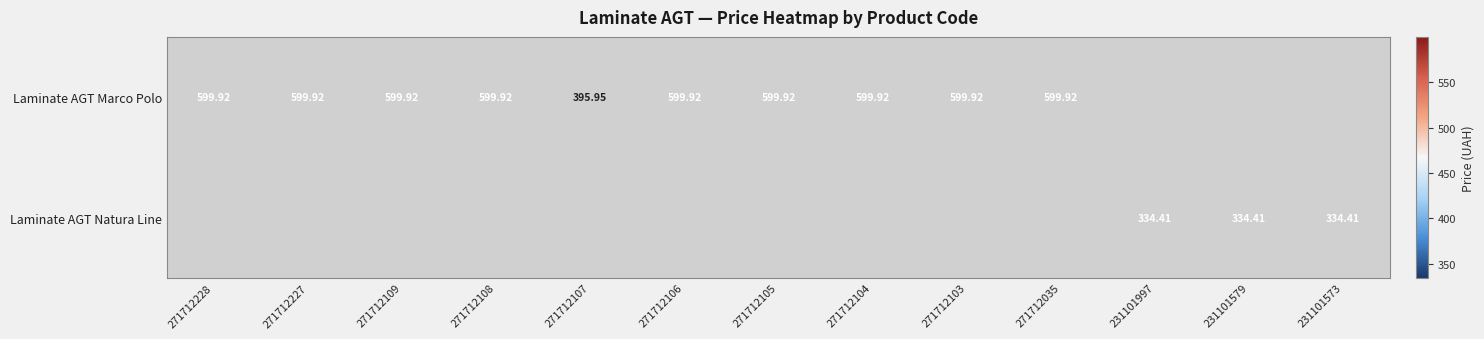

Is the value of Laminate AGT Marco Polo at 271712104 greater than the value of Laminate AGT Natura Line at 231101573?

Yes